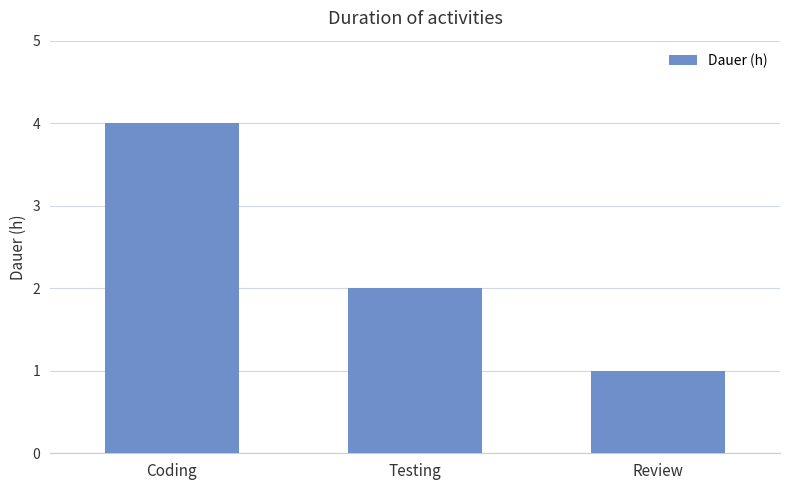

What is the sum of the values at Review and Coding?

5